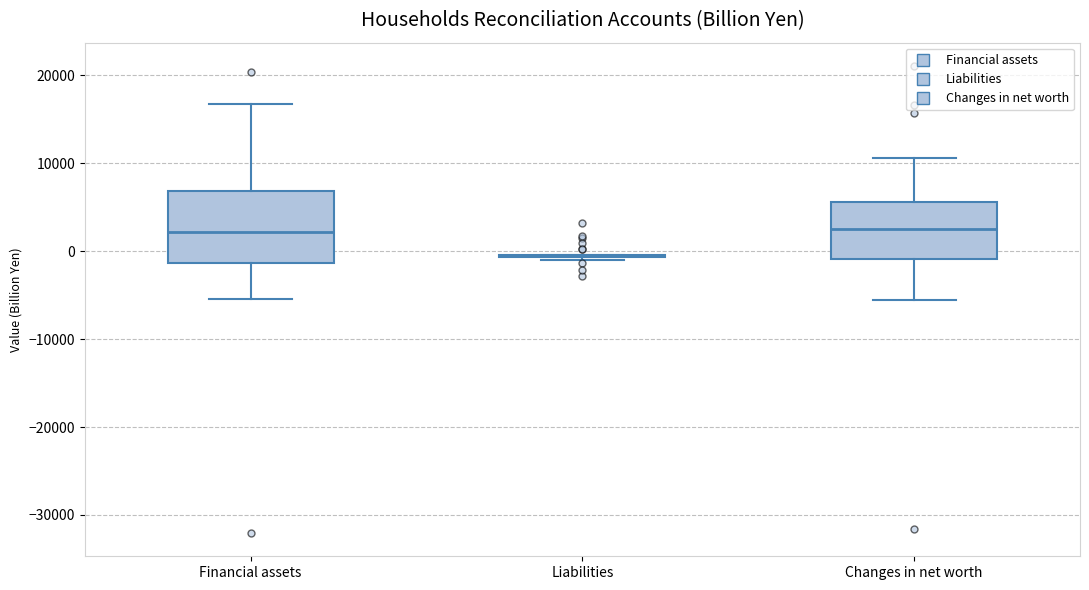

Which box is the tallest, from its lower edge to its upper edge?

Financial assets